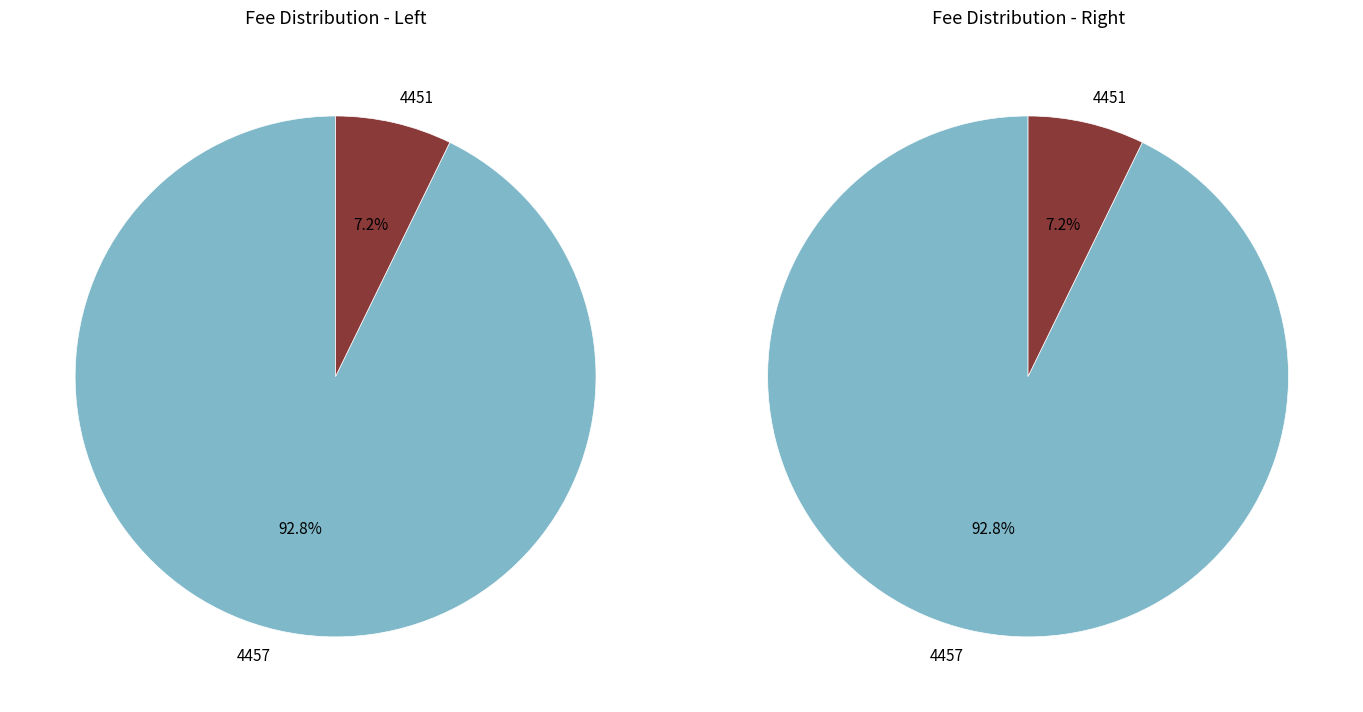

What is the smallest slice in the pie chart?

4451